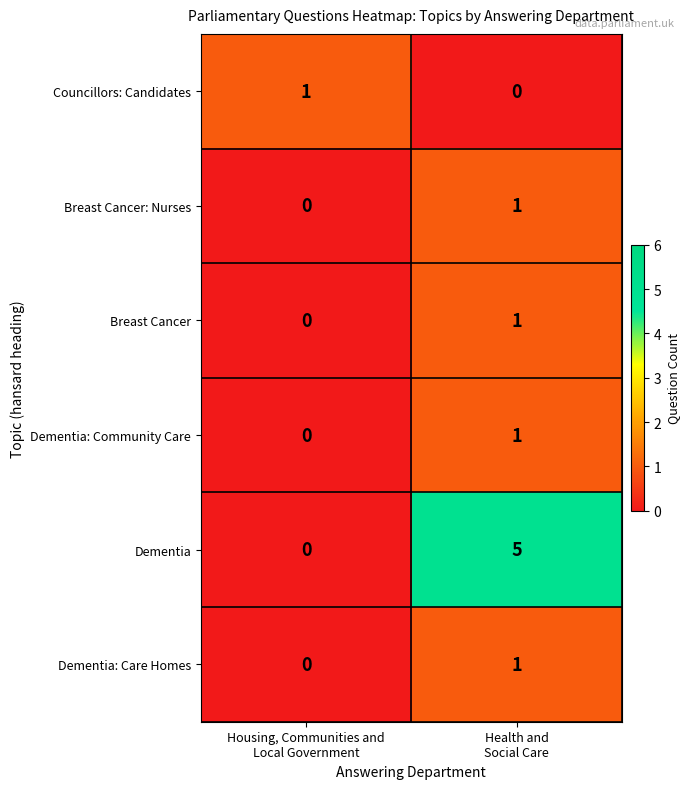

Between Housing, Communities and
Local Government and Health and
Social Care, which series saw the biggest shift?

Dementia